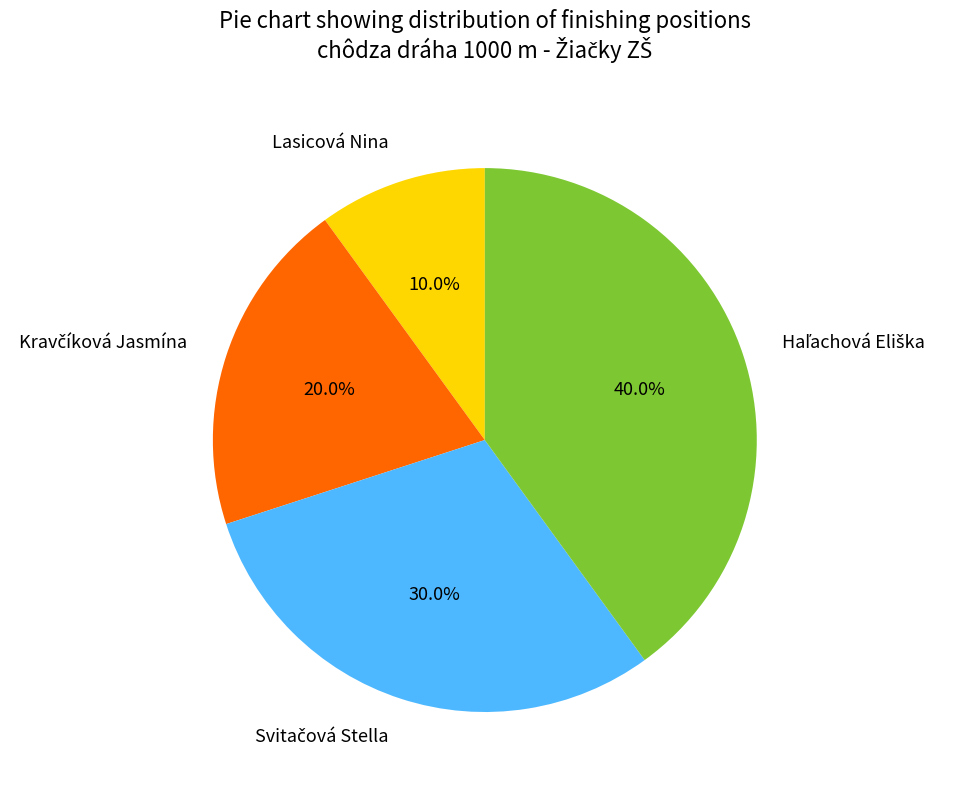

How much of the chart is everything except Lasicová Nina?

90.0%